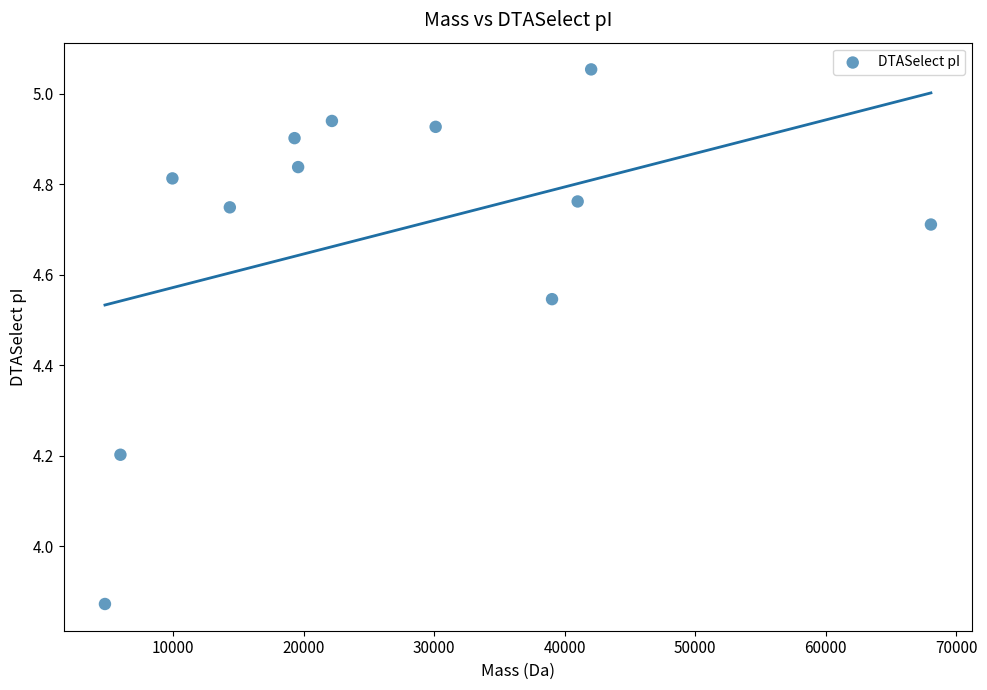

What is the range of X values (max minus min)?

63256.0